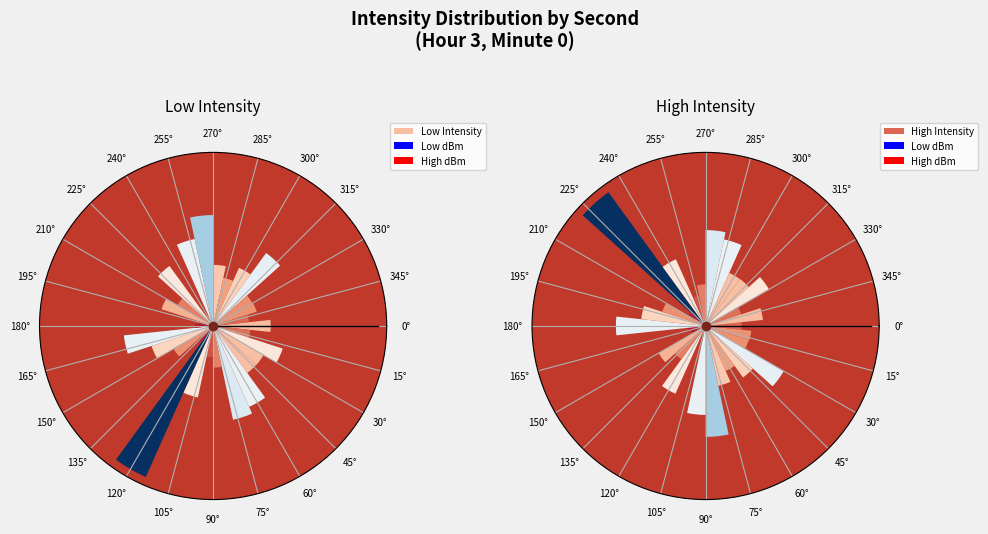

How many slices are in this pie chart?

30